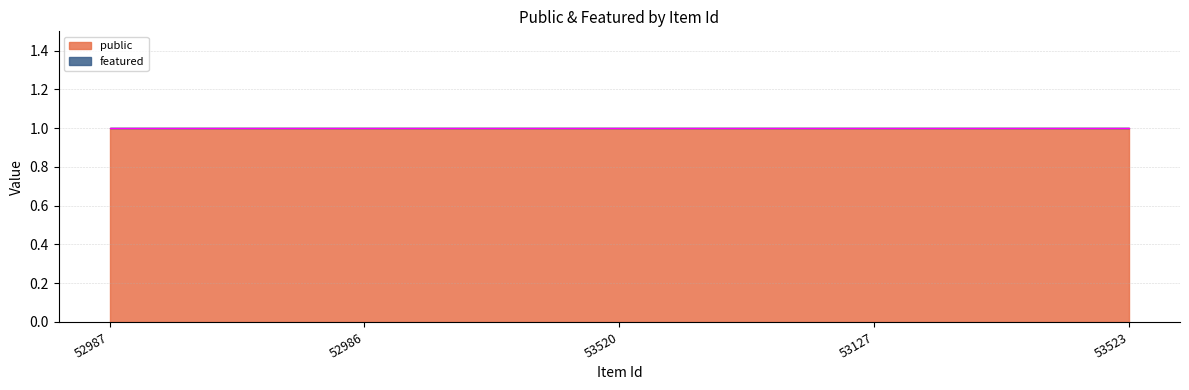

How many series are shown in this chart?

2